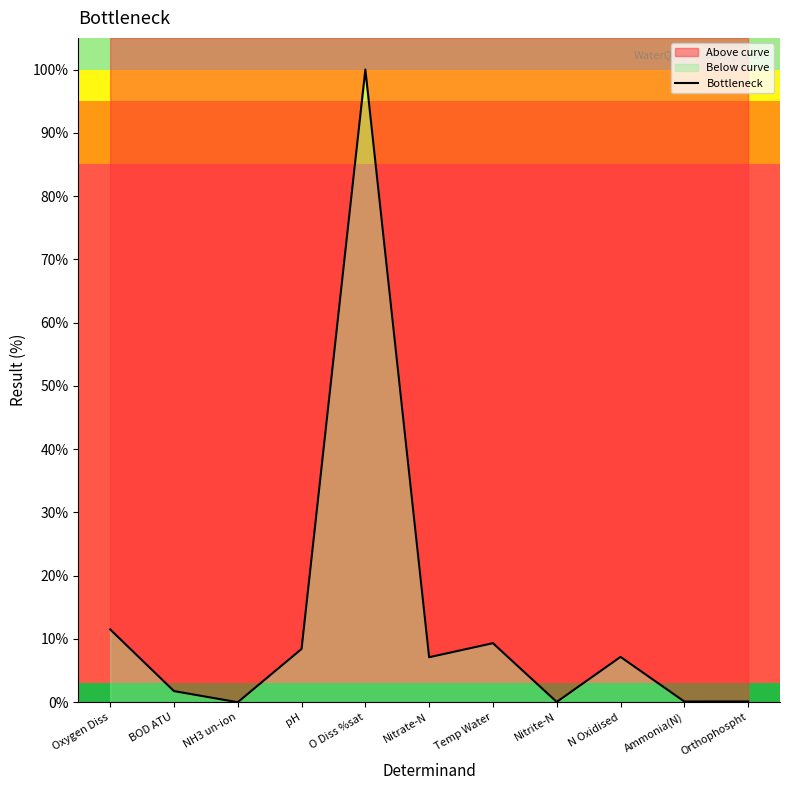

What is the sum of the values at O Diss %sat and Orthophospht?

100.1